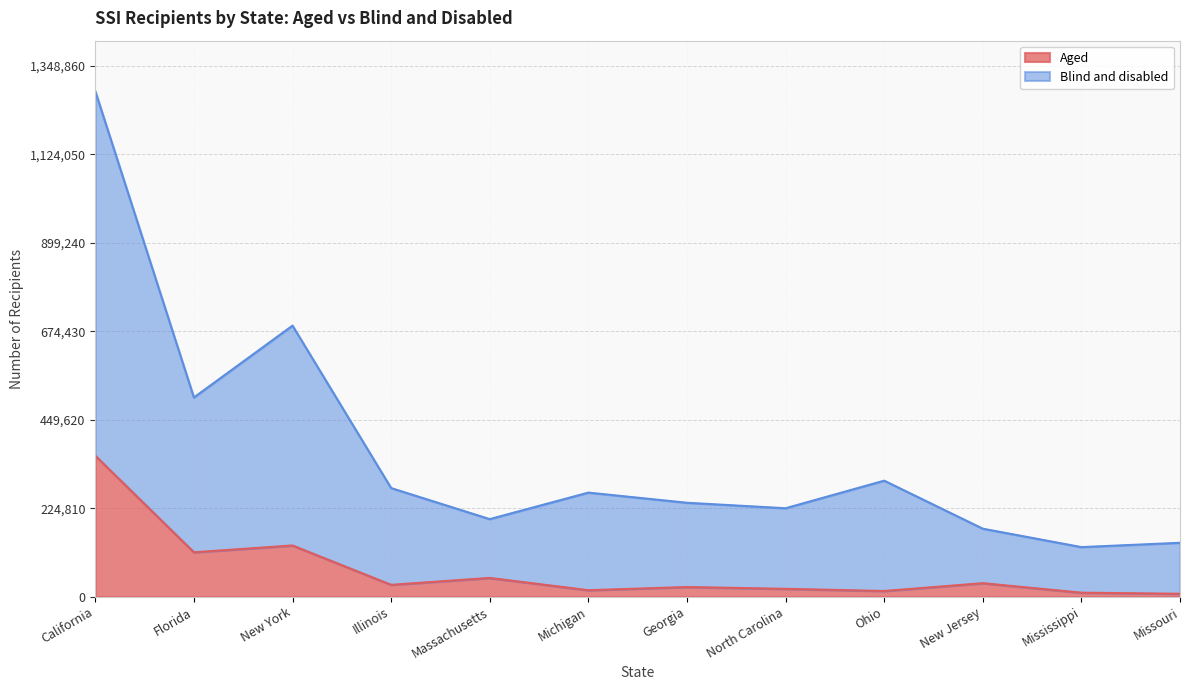

List the series in order of their overall mean, highest first.

Blind and disabled, Aged